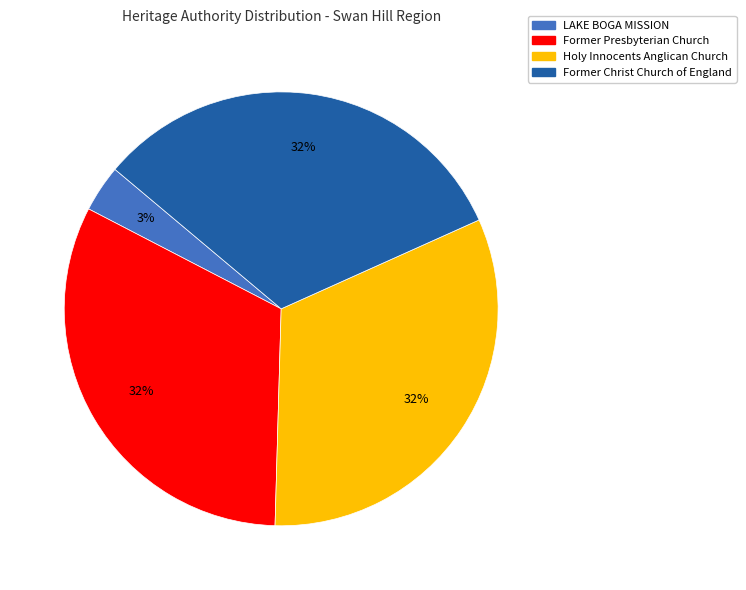

Approximately how many times larger is the value at Holy Innocents Anglican Church compared to Former Presbyterian Church?

1.0